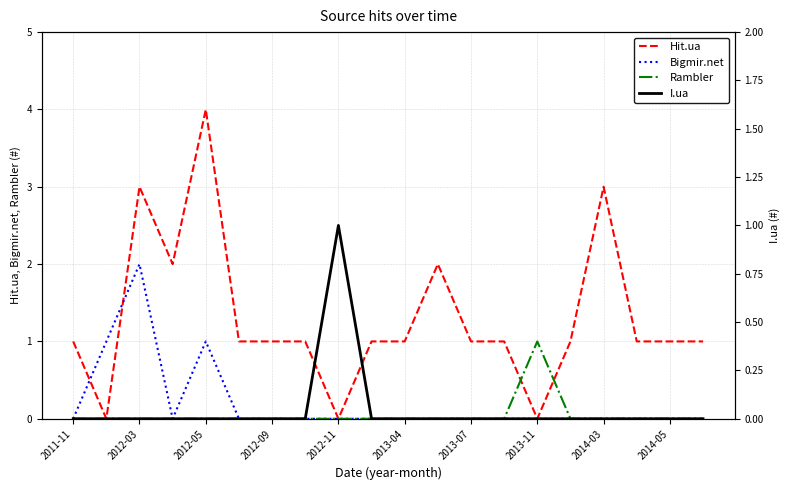

The value of Hit.ua at 2014-05 is 2. True or false?

False